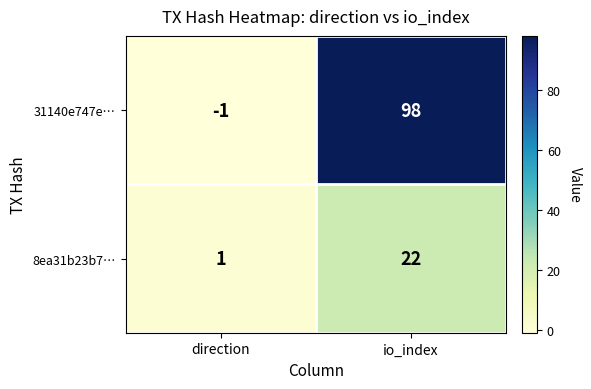

What is the average value of the 8ea31b23b7… series?

12